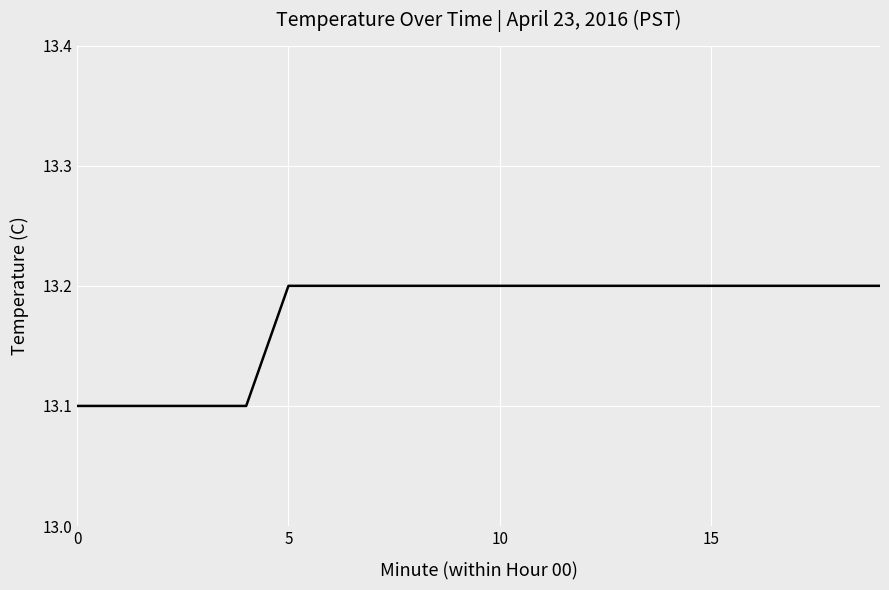

What is the greatest value displayed?

13.2